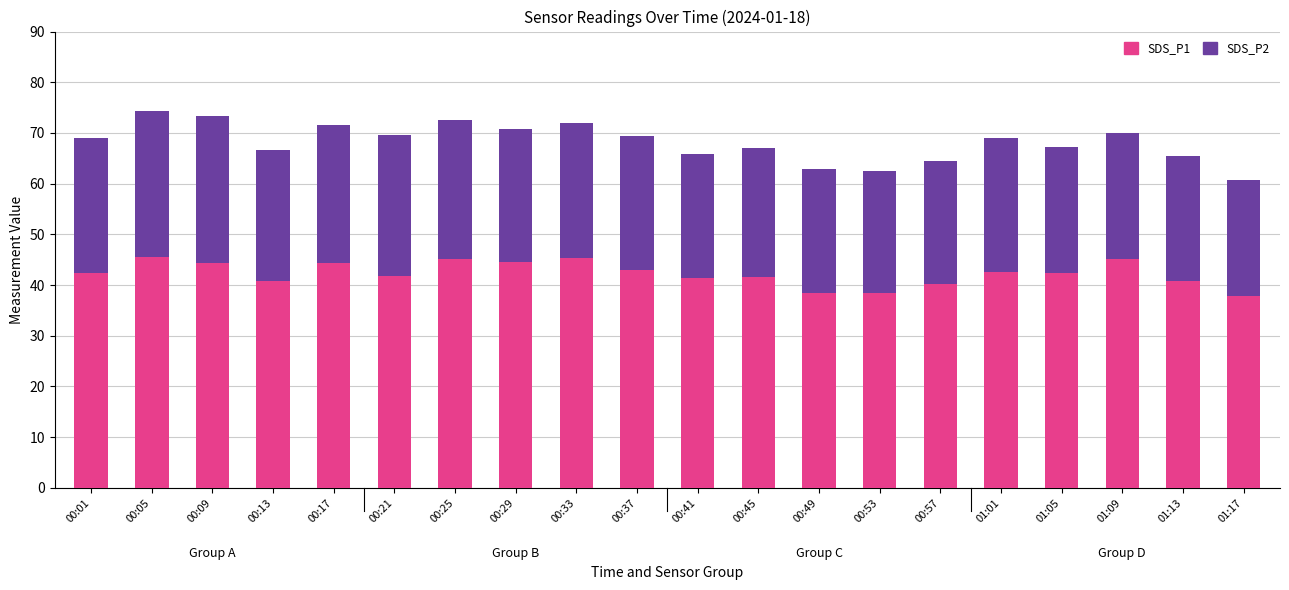

What is the maximum value for SDS_P1?

45.5